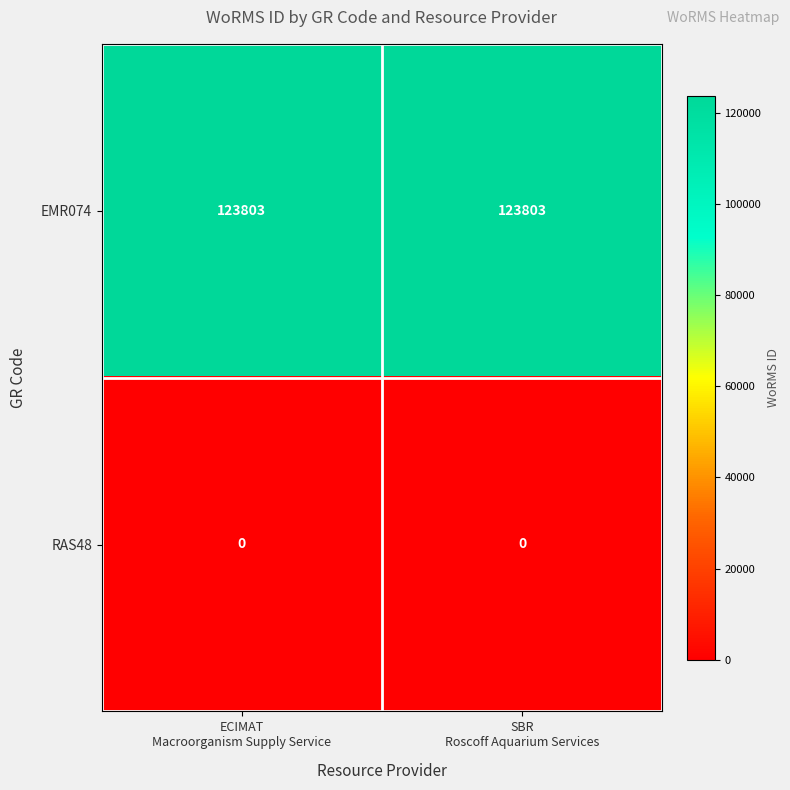

At how many categories does at least one series exceed 82449?

2